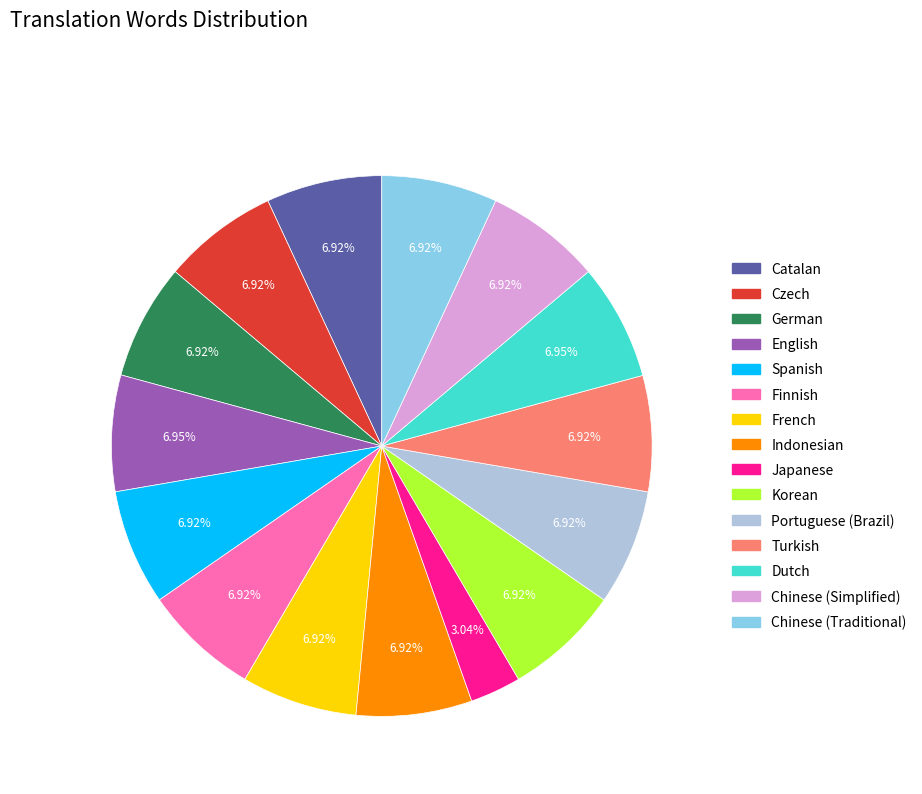

Which slice is the smallest?

Japanese